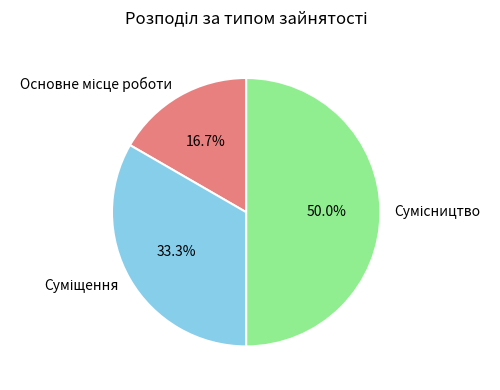

How many segments does this pie chart have?

3